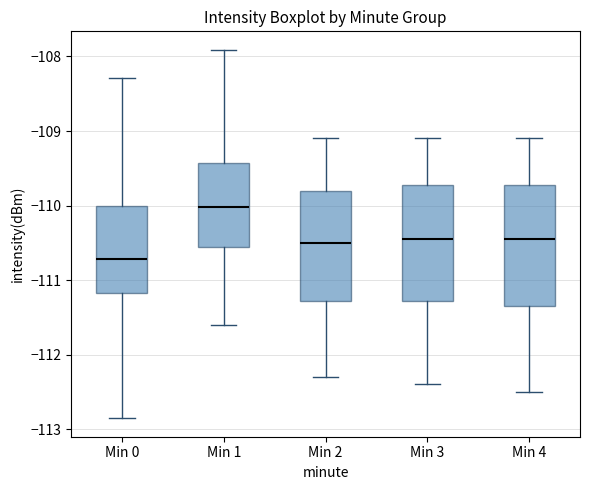

Reading left to right, transcribe this box plot: for each box, give where its median line is, the range the box spans, and where its two whiskers end, as read against the y-axis. The values are not printed on the chart, so give them approximately, as read against the axis.

Min 0: median -110.7, box -111.2 to -110.0, whiskers -112.9 to -108.3
Min 1: median -110.0, box -110.6 to -109.4, whiskers -111.6 to -107.9
Min 2: median -110.5, box -111.3 to -109.8, whiskers -112.3 to -109.1
Min 3: median -110.4, box -111.3 to -109.7, whiskers -112.4 to -109.1
Min 4: median -110.4, box -111.3 to -109.7, whiskers -112.5 to -109.1